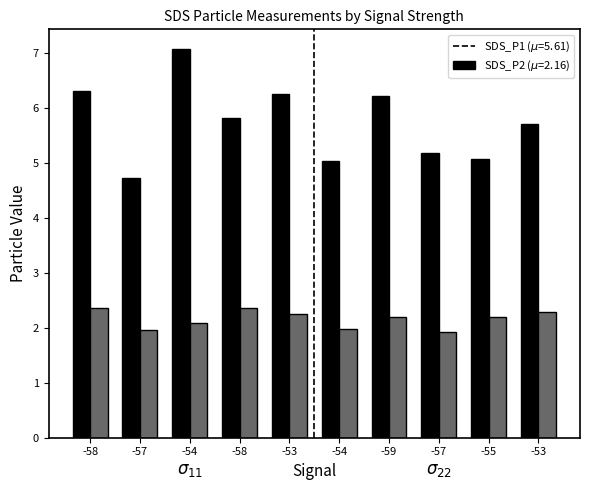

What is the greatest value displayed?

7.1